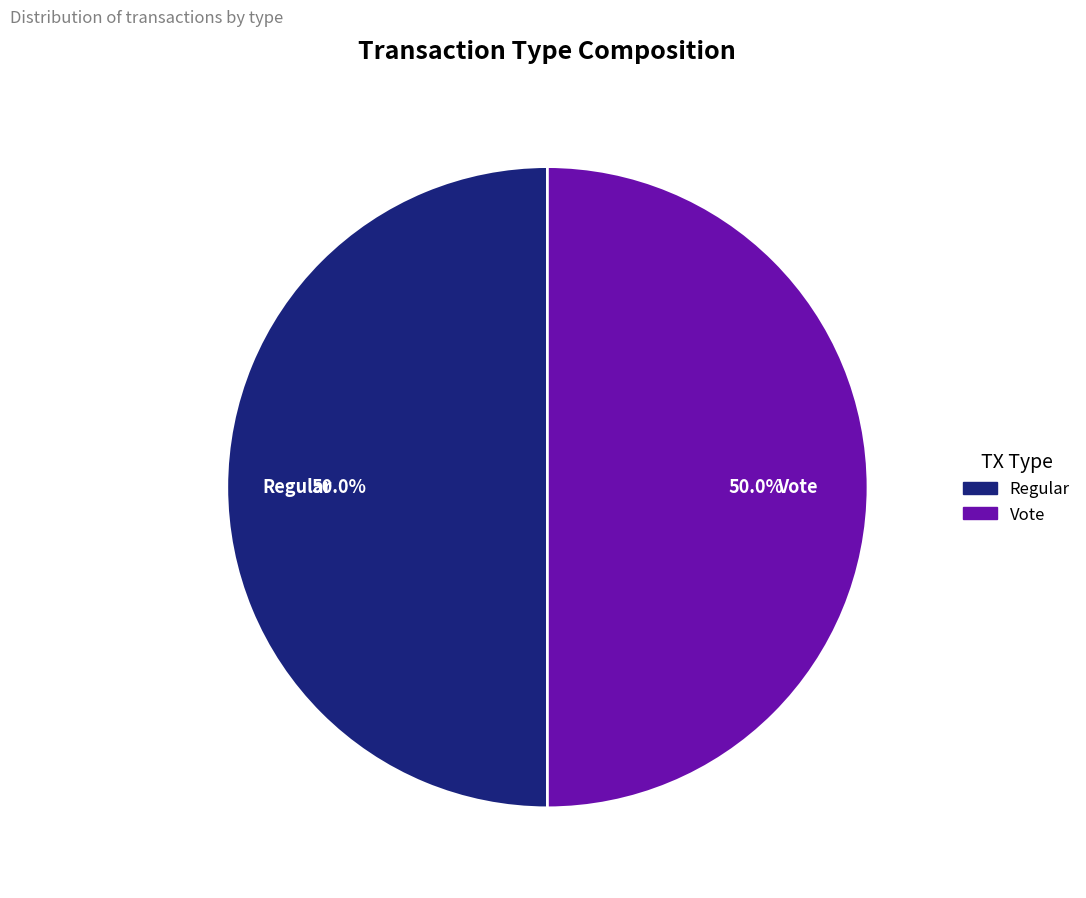

Combined, what portion of the pie is Vote and Regular?

100.0%